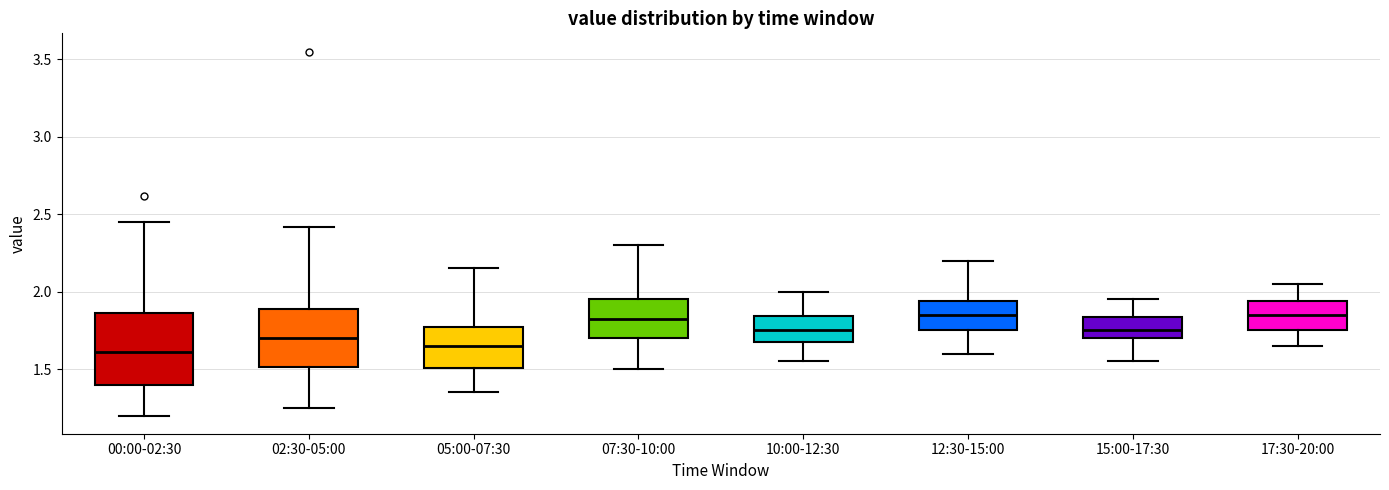

Comparing the boxes themselves (not the whiskers), which one is the tallest?

00:00-02:30